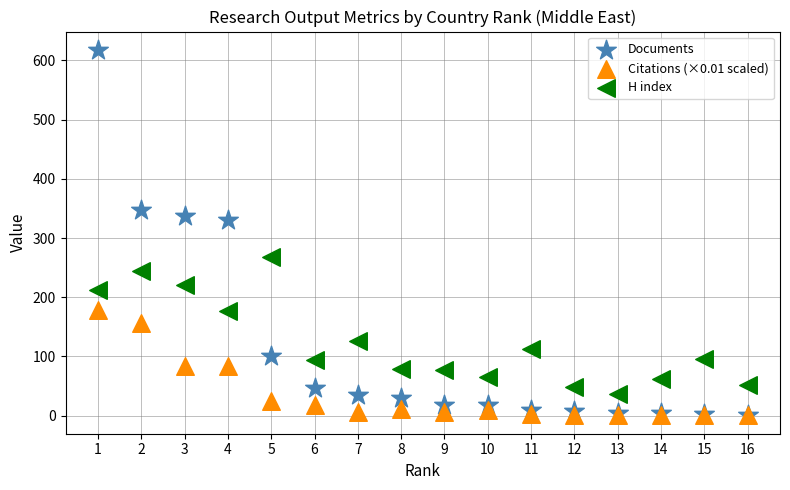

Which series has the largest Y range (max minus min)?

Documents